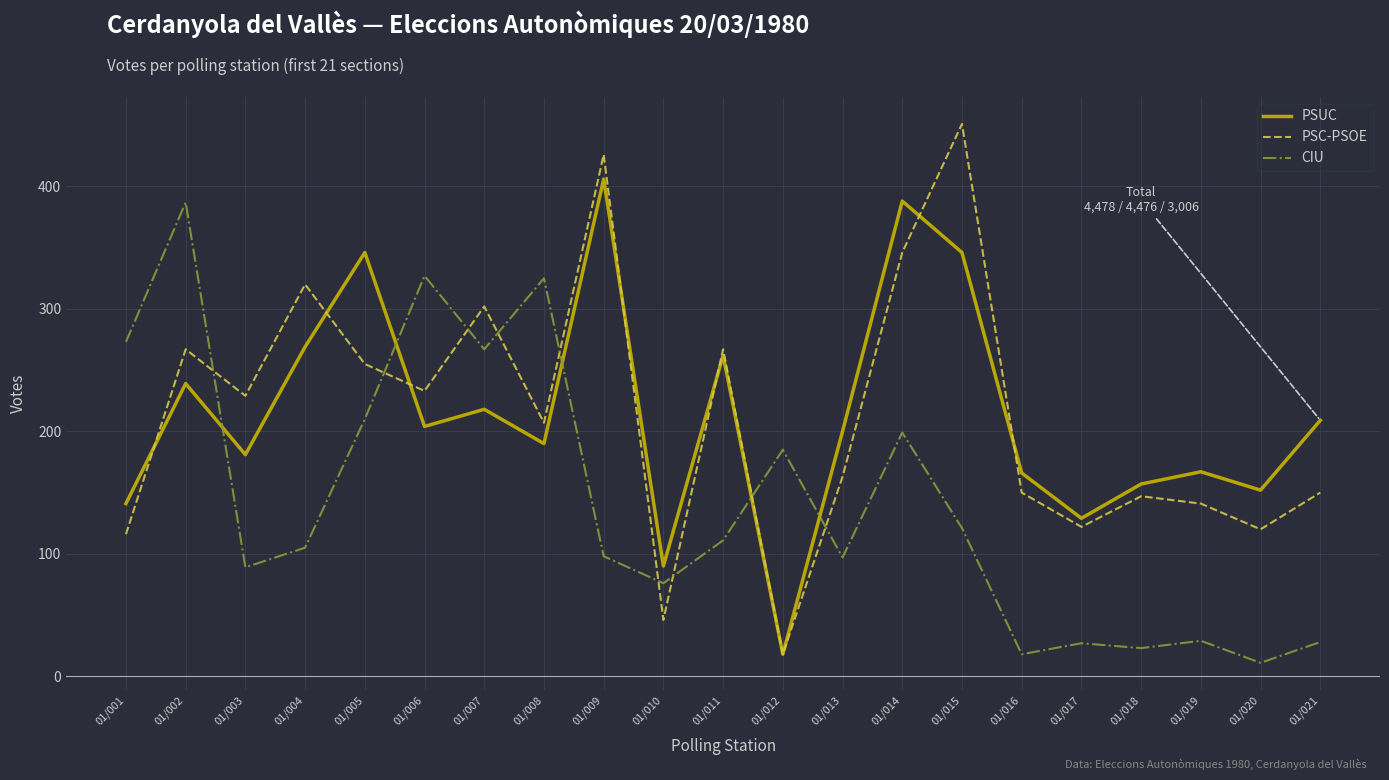

What is the difference between the highest and lowest values at 01/016?

148